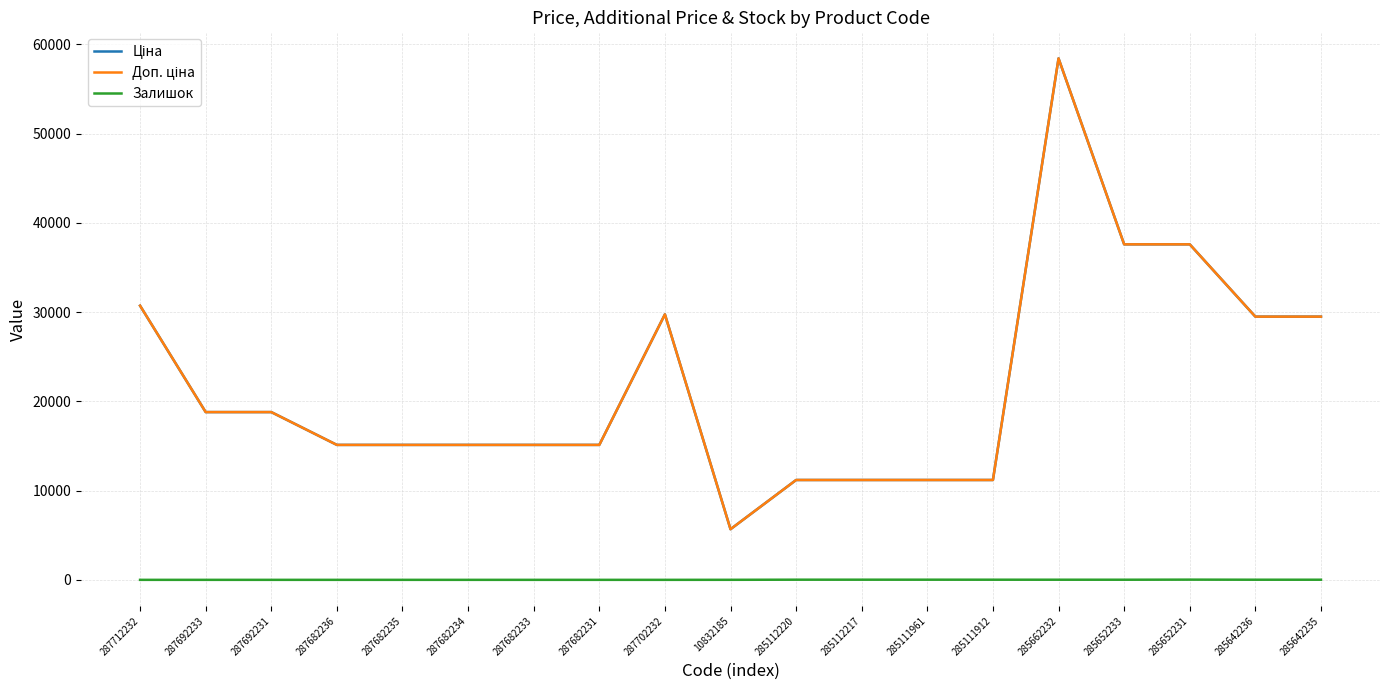

Which series has the largest range (max minus min)?

Ціна